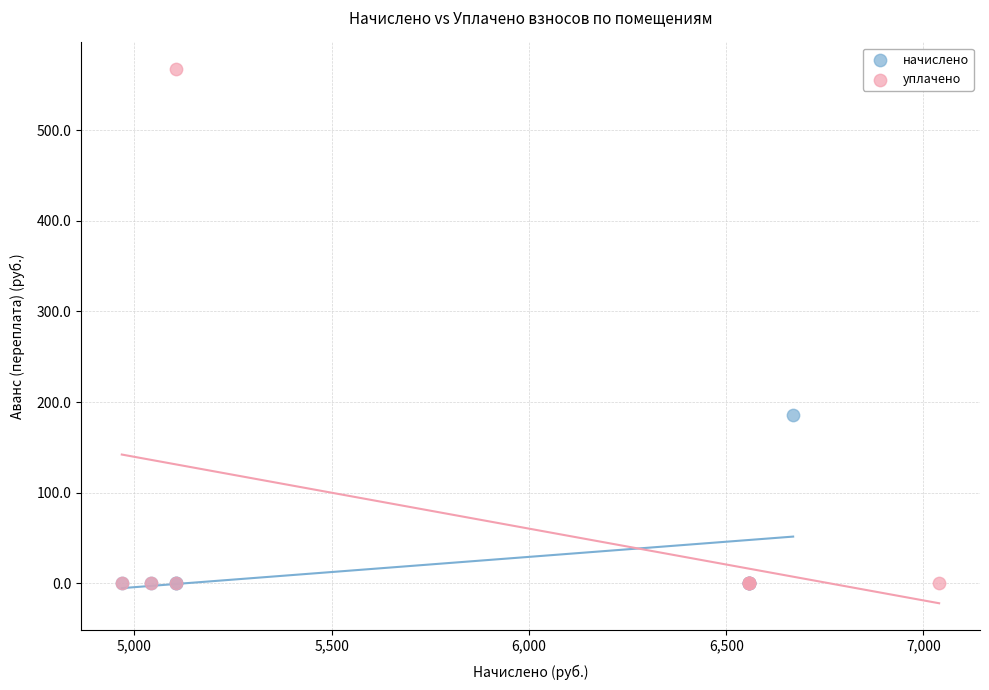

Which series has the widest spread of Y values?

уплачено